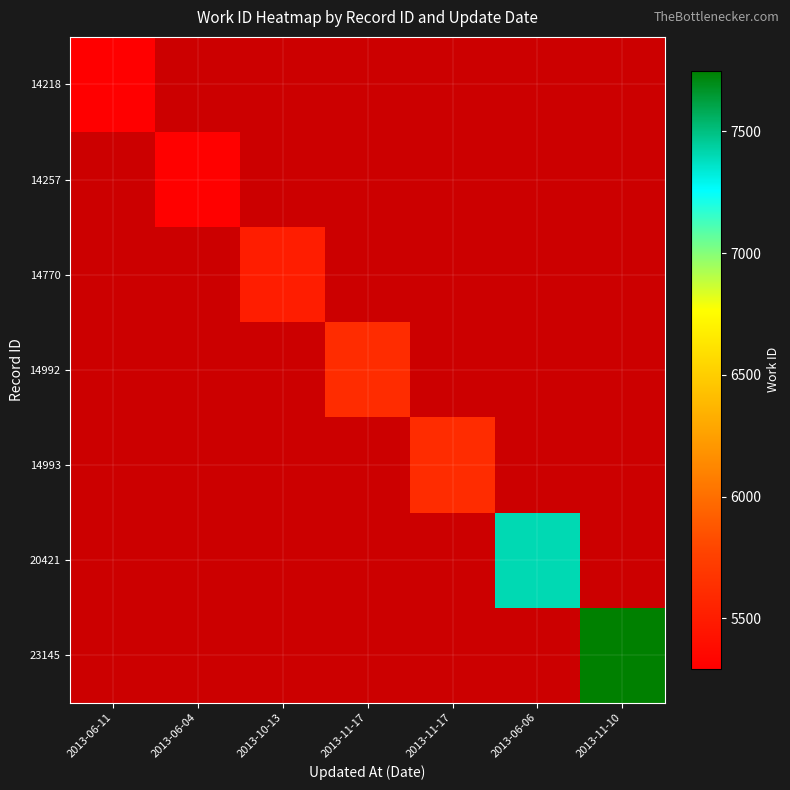

Which series has the largest total across all categories?

23145